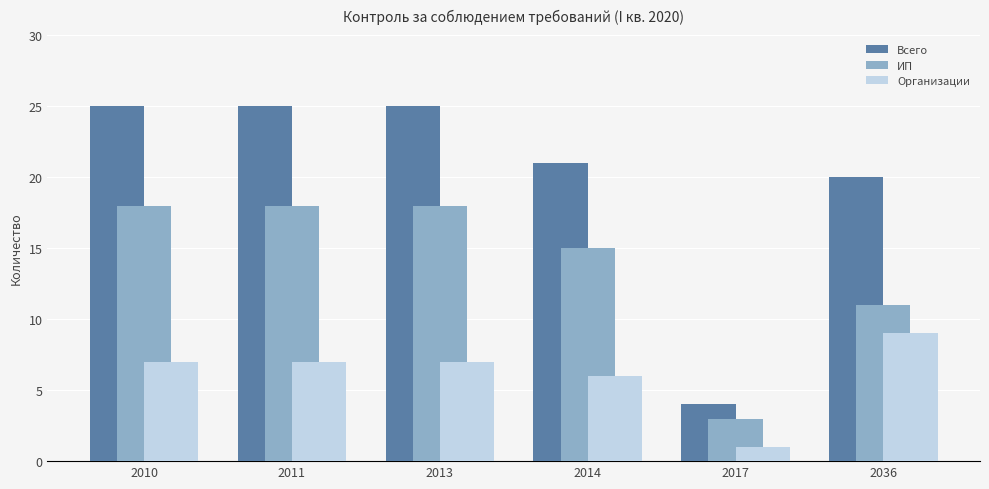

Where is Организации nearest to the value 5?

2014